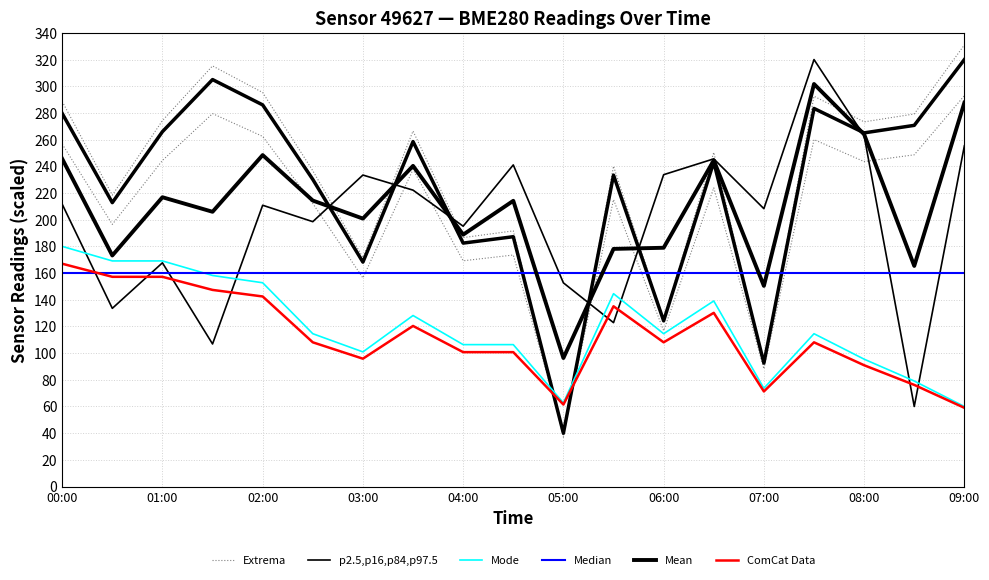

Read the Extrema value at 15.

260.0